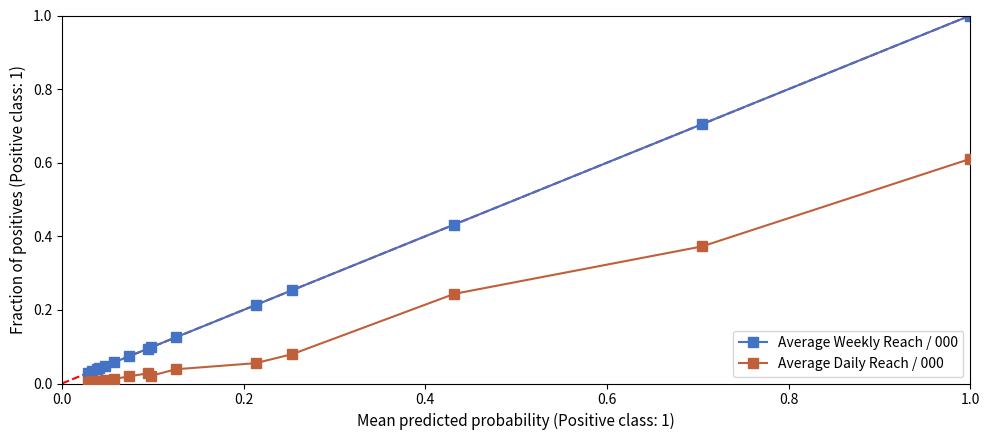

What is the sum of all Average Weekly Reach / 000 values?

3.2